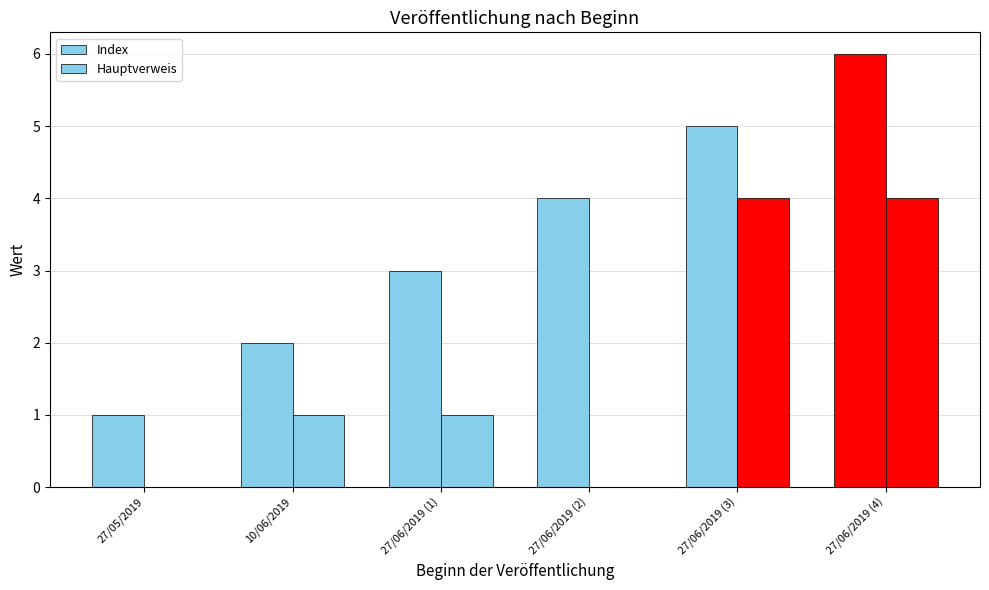

Which has a higher value, 27/06/2019 (3) or 27/06/2019 (1)?

27/06/2019 (3)